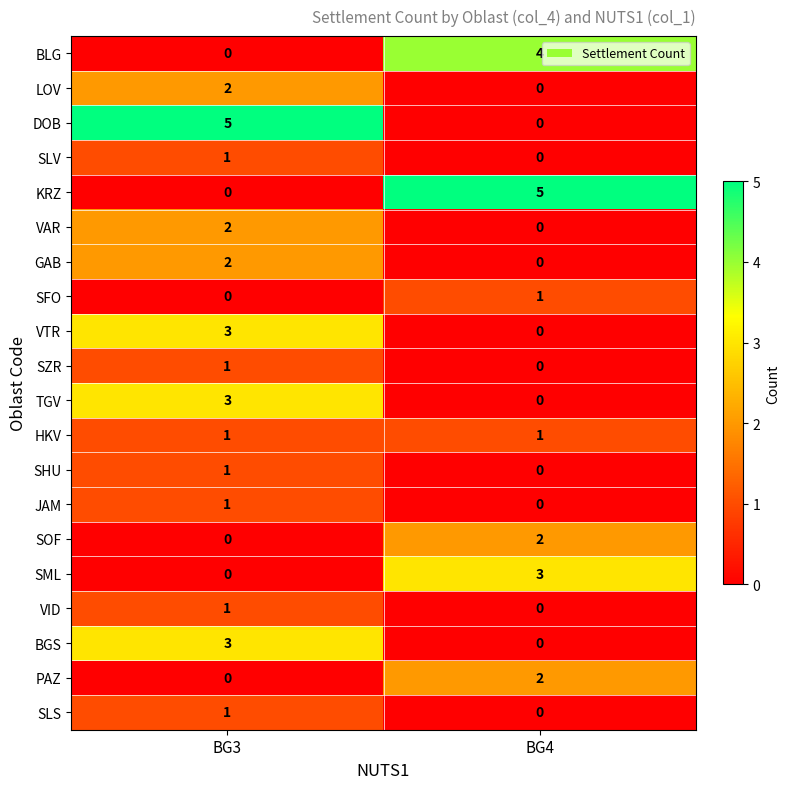

What is the spread (max minus min) of values at BG3?

5